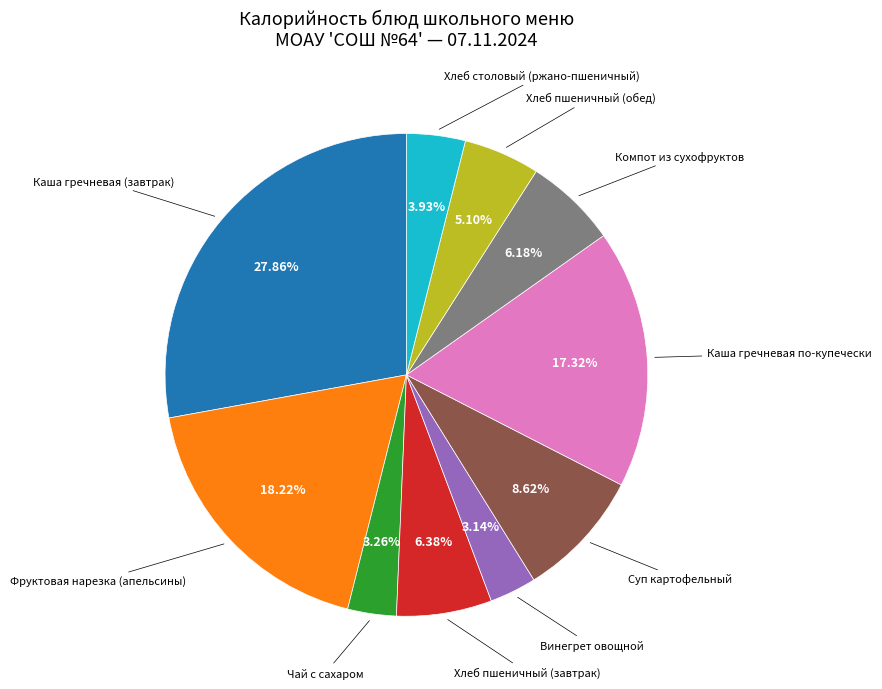

Does any single category account for the majority?

No